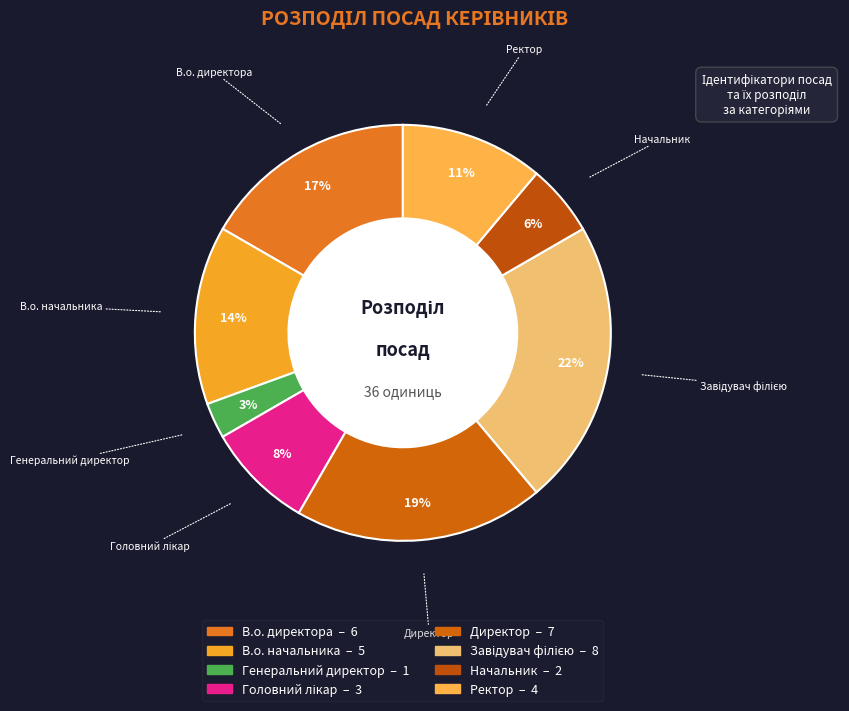

What percentage is the Ректор slice, to the nearest percent?

11%